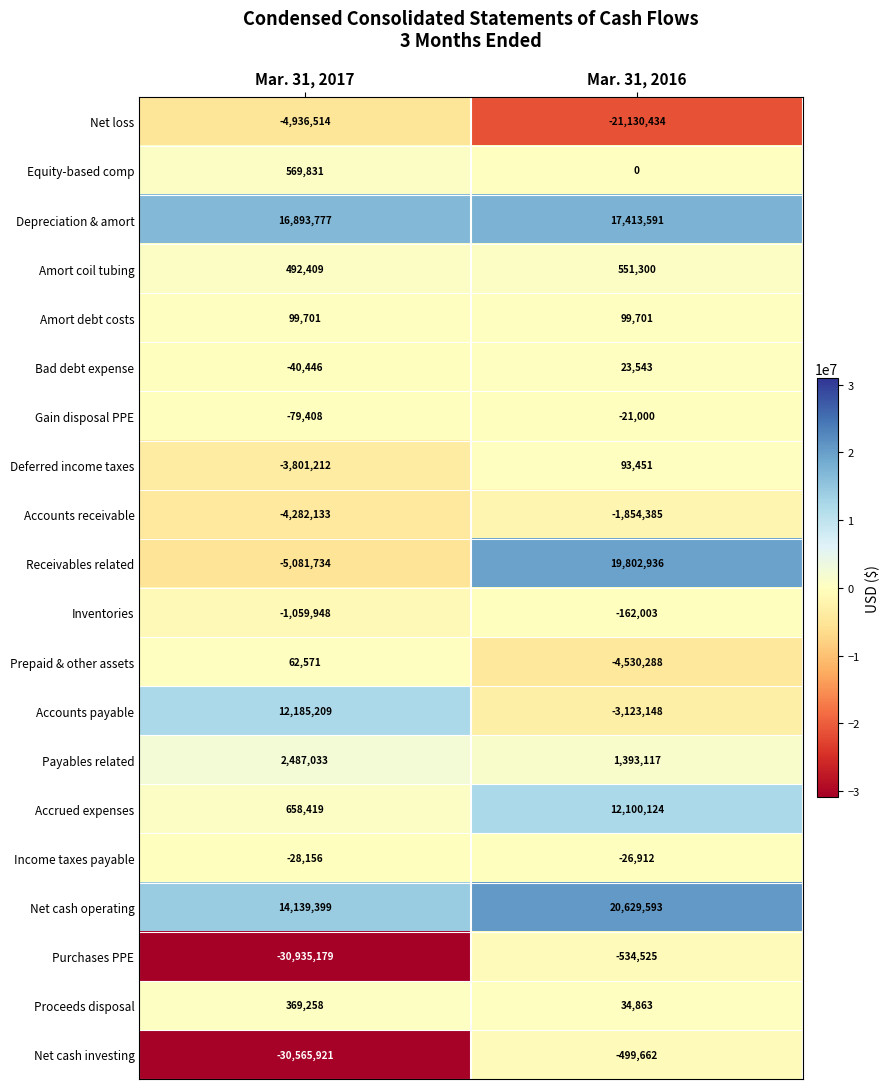

Which category has the highest value across all series?

Mar. 31, 2016